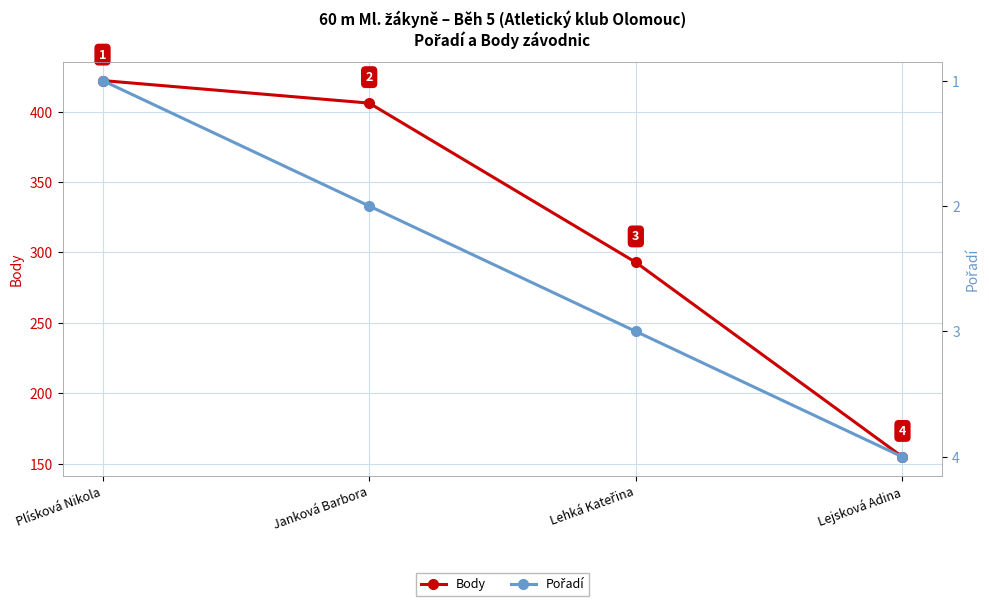

Is this an area chart (filled region under the line)?

No